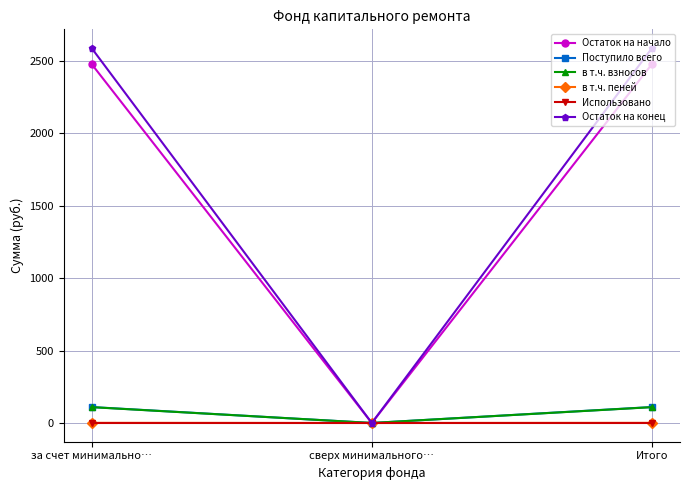

What is the highest value of the в т.ч. пеней series?

0.8